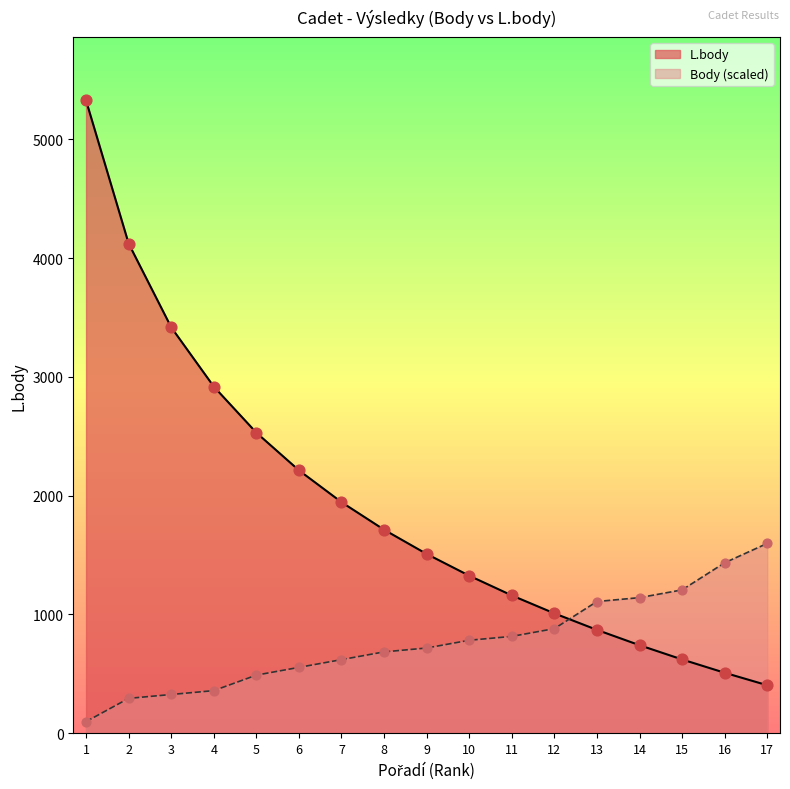

Which series has the largest total across all categories?

L.body